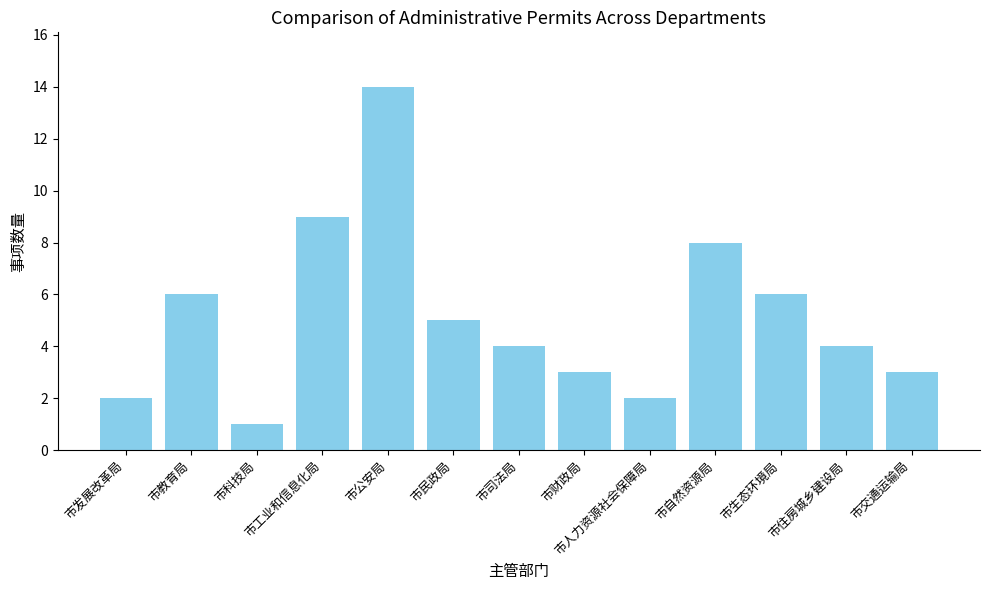

The value at 市科技局 is 1. True or false?

True